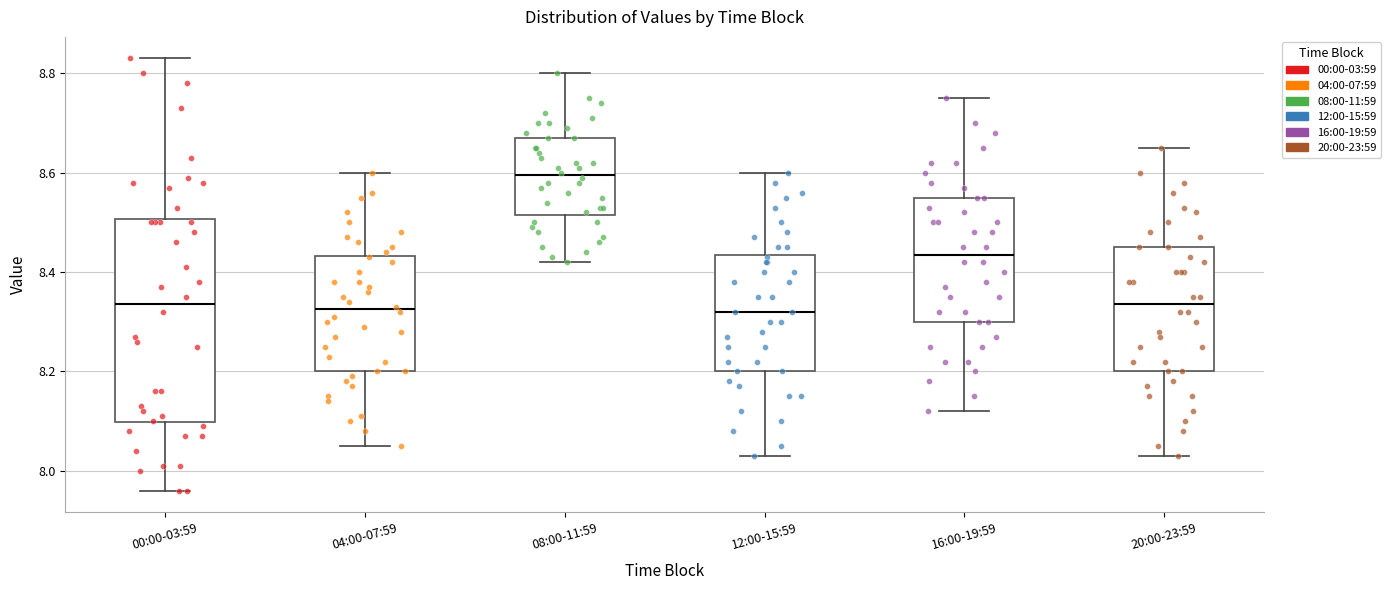

Reading left to right, read every box against the y-axis: the position of its median line, the range the box covers, and the ends of its whiskers. The values are not printed on the chart, so give them approximately, as read against the axis.

00:00-03:59: median 8.34, box 8.10 to 8.50, whiskers 7.96 to 8.84
04:00-07:59: median 8.32, box 8.20 to 8.44, whiskers 8.06 to 8.60
08:00-11:59: median 8.60, box 8.52 to 8.68, whiskers 8.42 to 8.80
12:00-15:59: median 8.32, box 8.20 to 8.44, whiskers 8.04 to 8.60
16:00-19:59: median 8.44, box 8.30 to 8.56, whiskers 8.12 to 8.76
20:00-23:59: median 8.34, box 8.20 to 8.46, whiskers 8.04 to 8.66